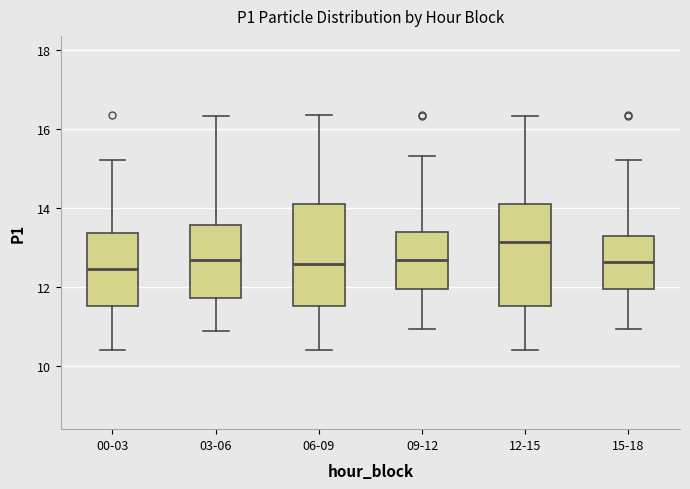

Where is the lower edge of the box for 00-03 on the y-axis? The values are not printed on the chart, so give them approximately, as read against the axis.

11.6